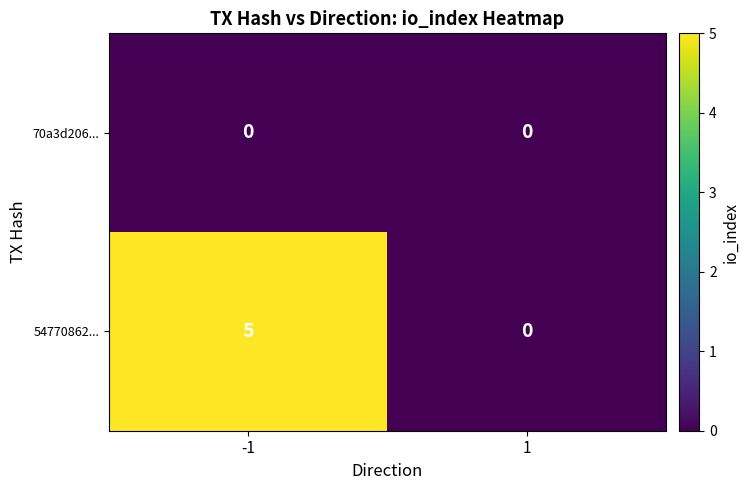

What is the greatest value displayed?

5